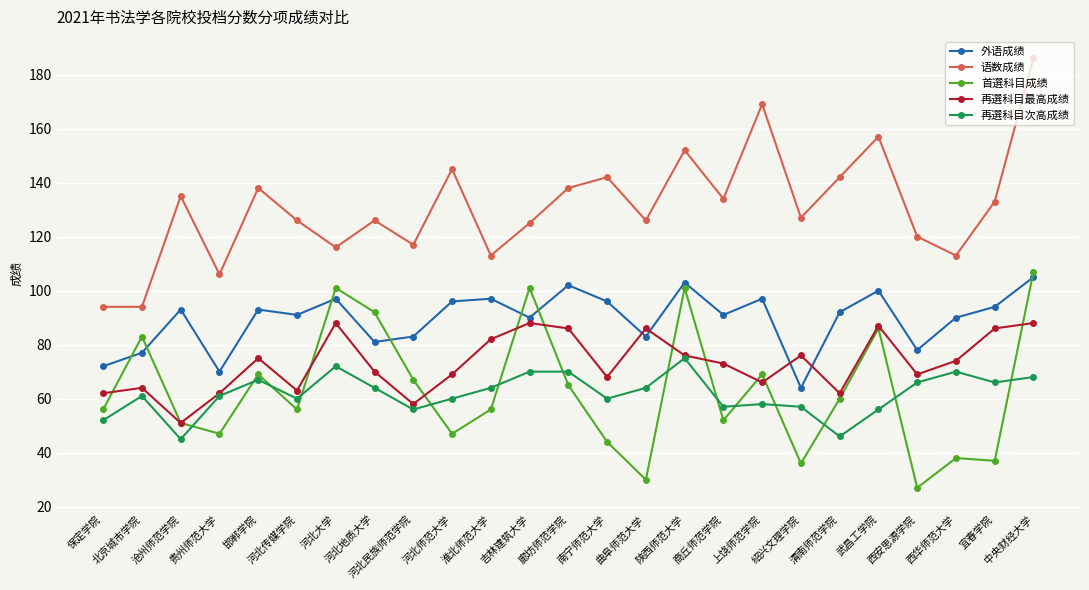

True or false: 语数成绩 has more than 2 points higher than both neighbors.

True